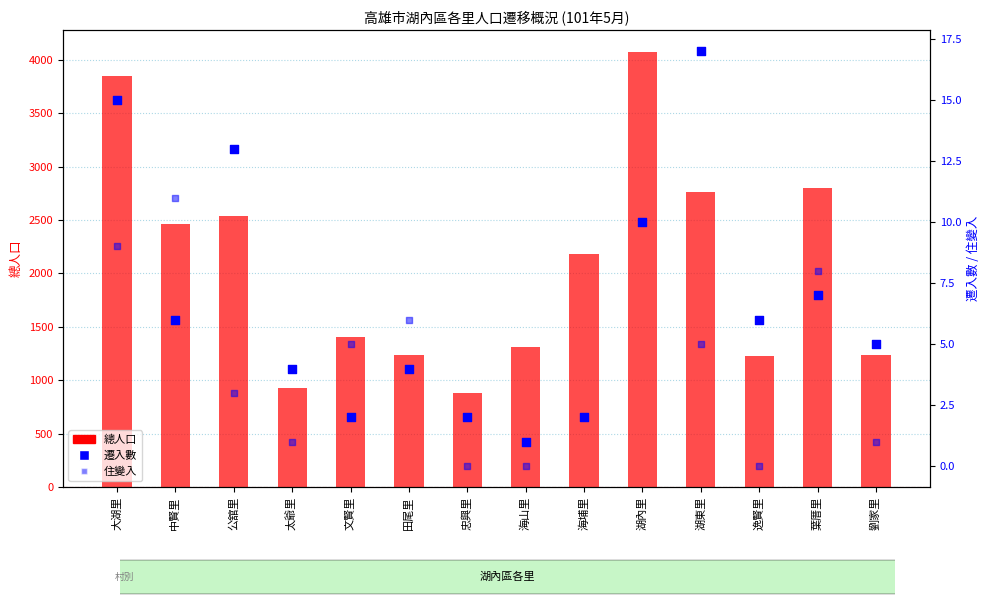

What are all the series names shown in the legend?

總人口, 遷入數, 住變入